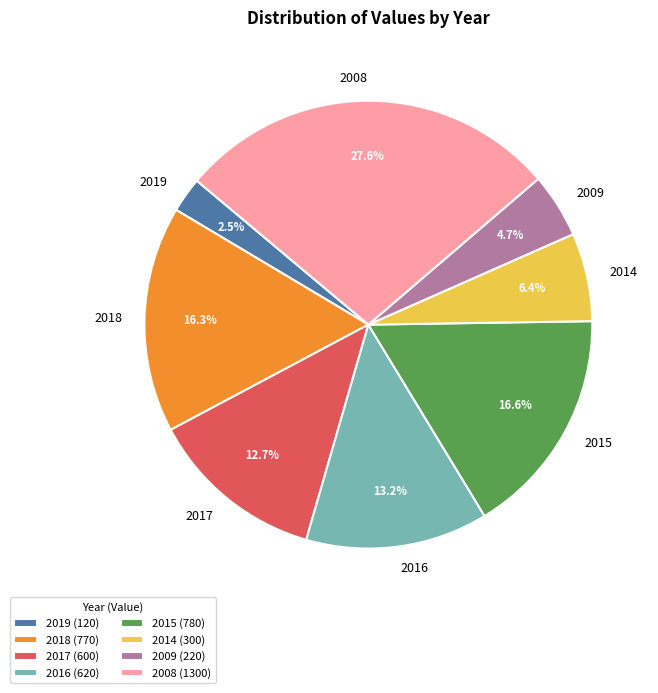

Is it true that 2008 is 42% of the pie?

False